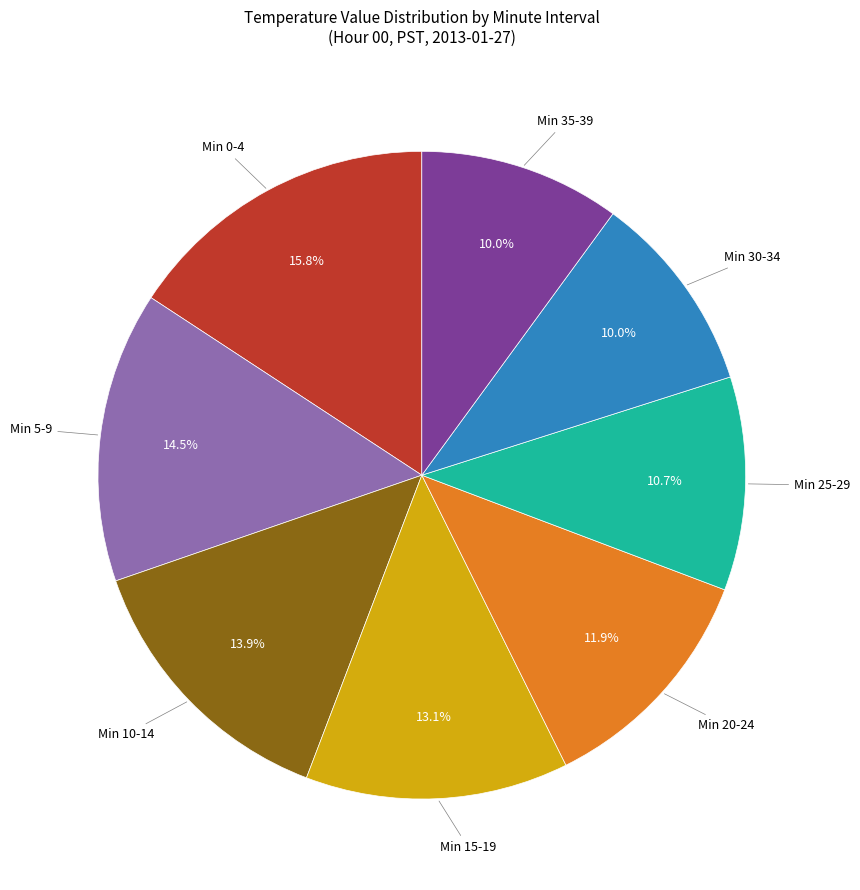

Does any single category account for the majority?

No